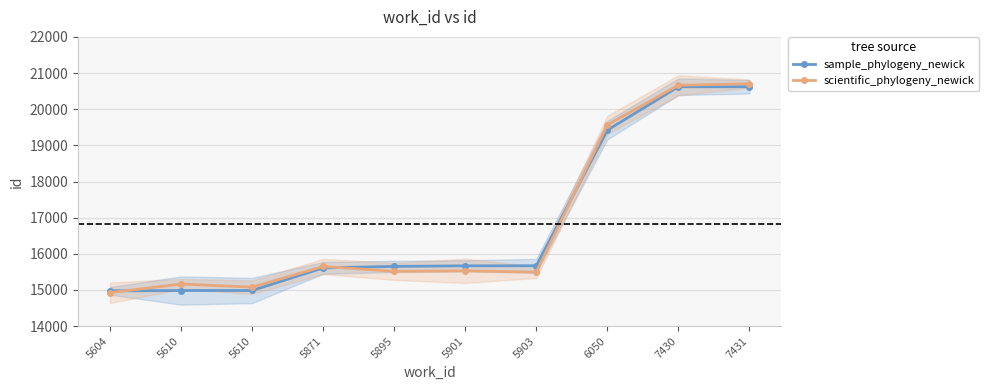

Which series has the largest range (max minus min)?

scientific_phylogeny_newick